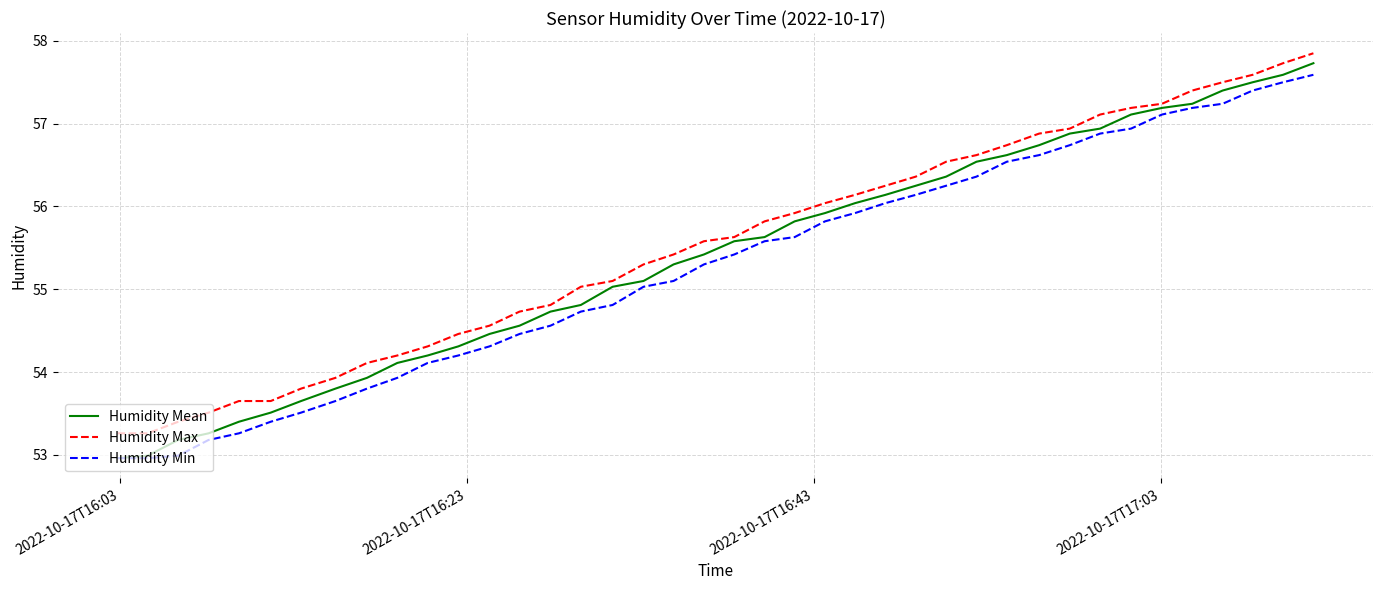

What is the maximum value for Humidity Min?

57.6